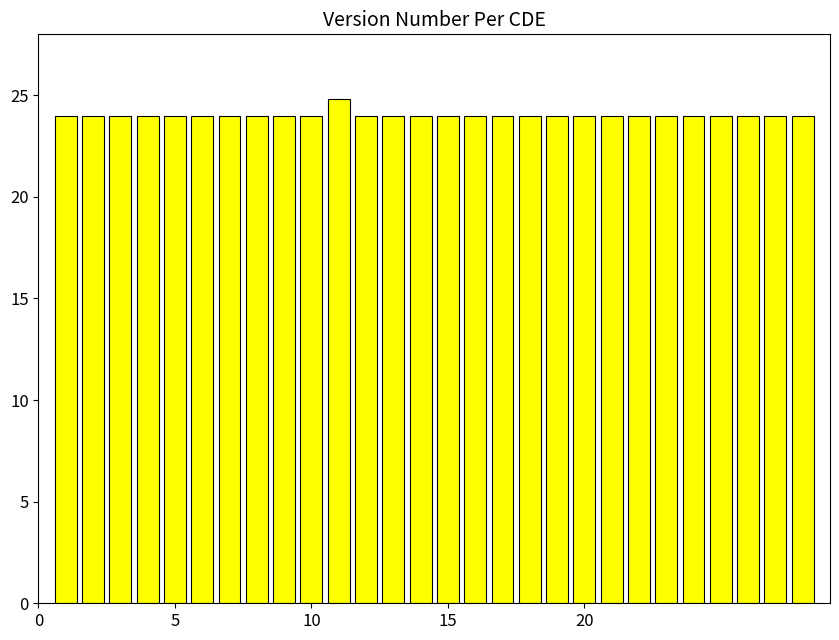

What is the greatest value displayed?

24.8